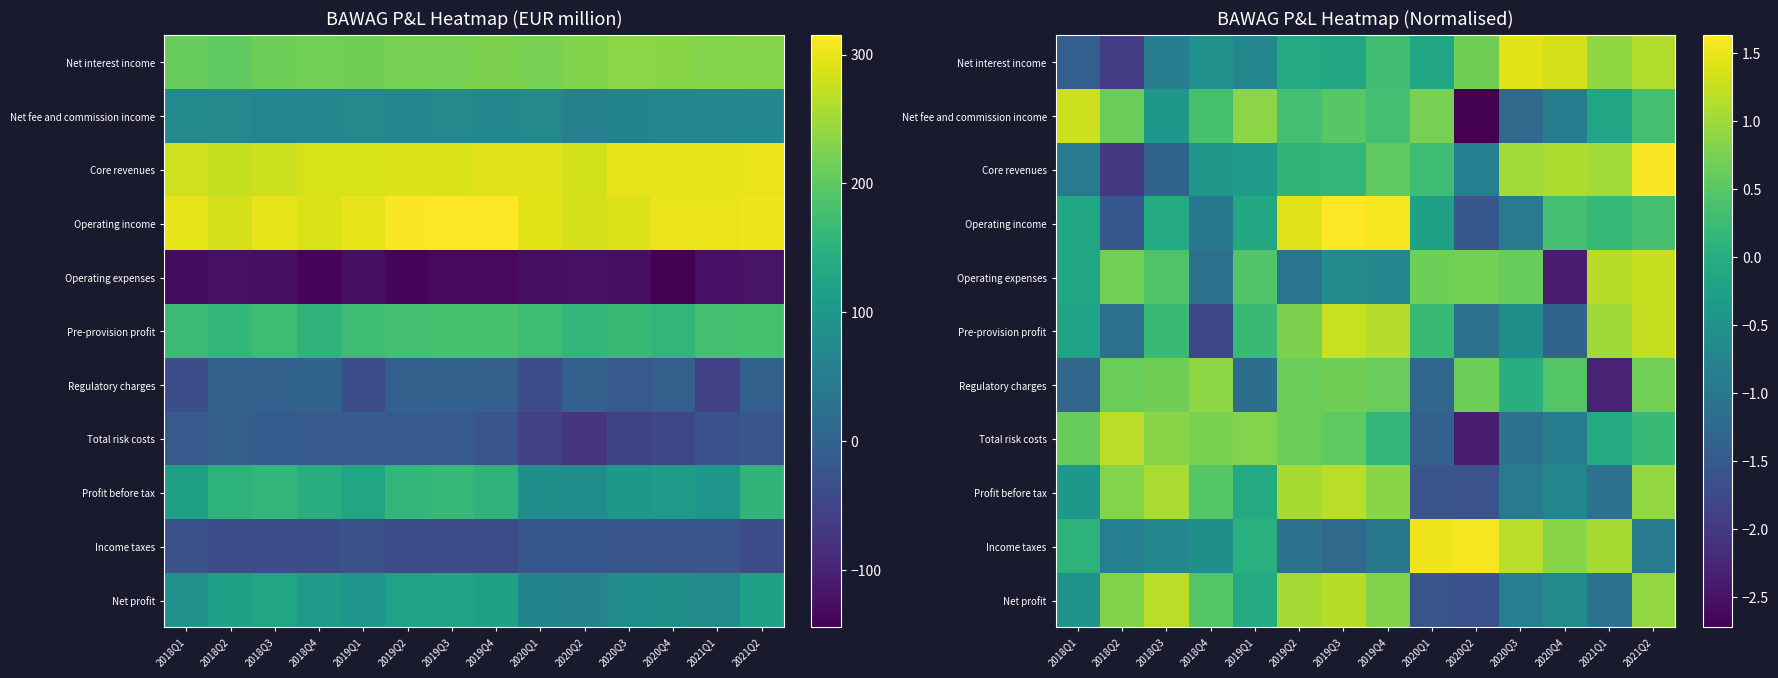

List the labels in order of Net fee and commission income value, smallest first.

2020Q2, 2020Q3, 2020Q4, 2018Q3, 2021Q1, 2019Q2, 2019Q4, 2021Q2, 2018Q4, 2019Q3, 2018Q2, 2020Q1, 2019Q1, 2018Q1